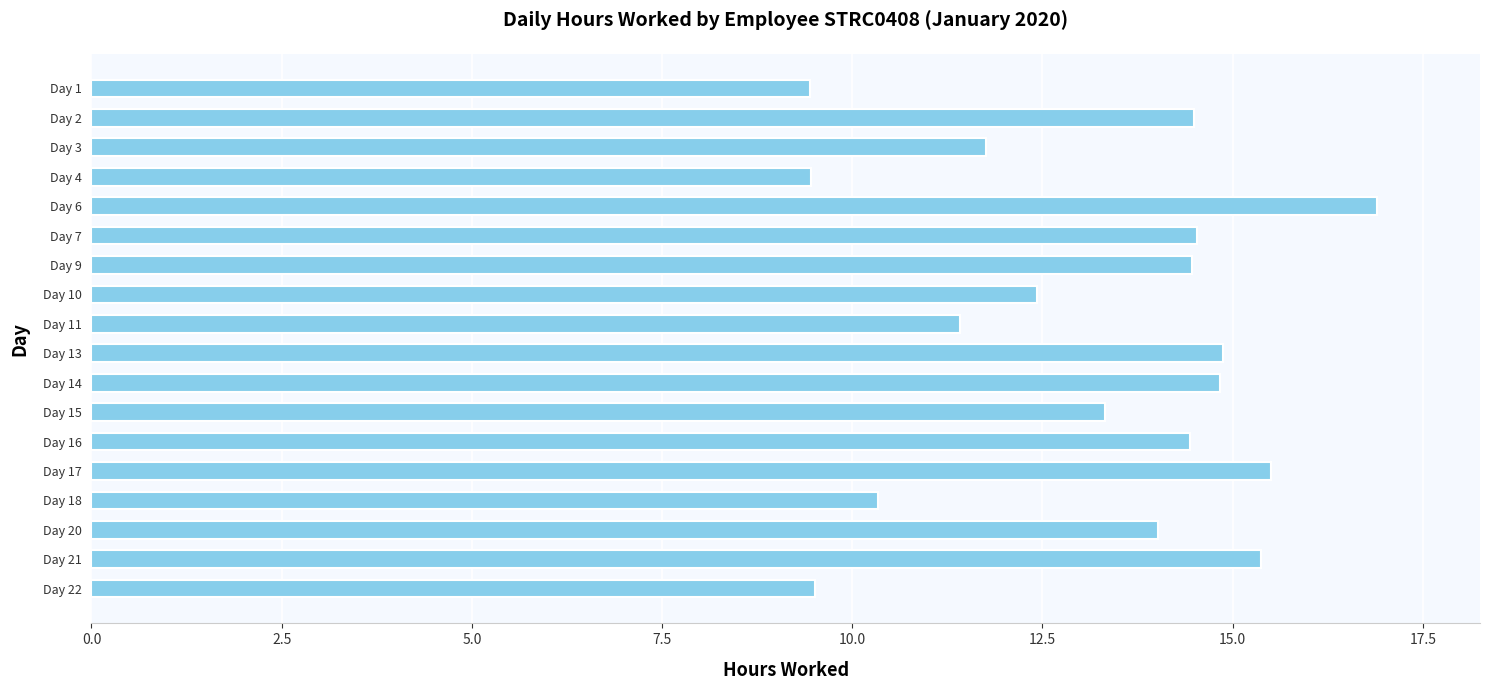

At which label is the value closest to 13?

Day 15